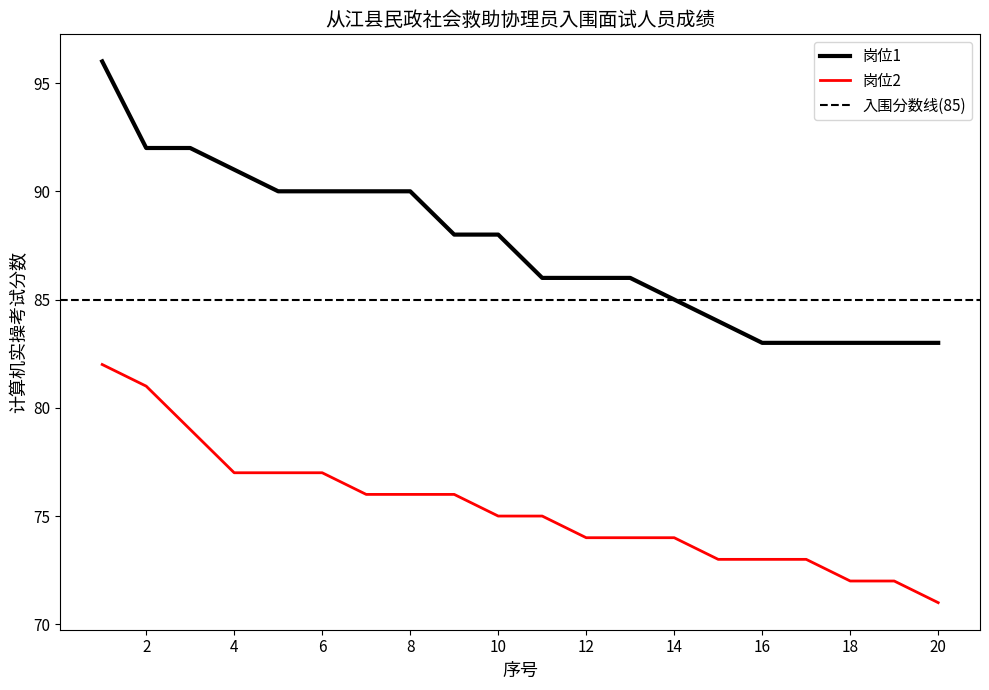

Which label corresponds to the largest value in the chart?

1